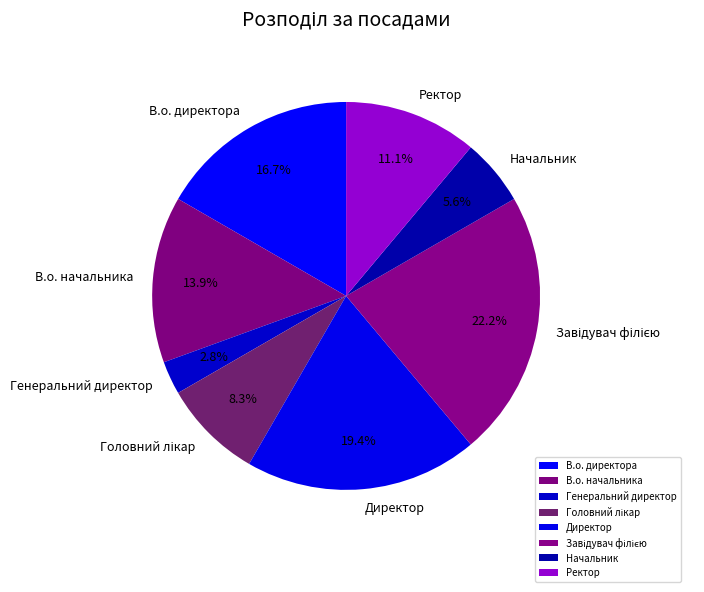

To the nearest percent, what is the average slice percentage?

12%